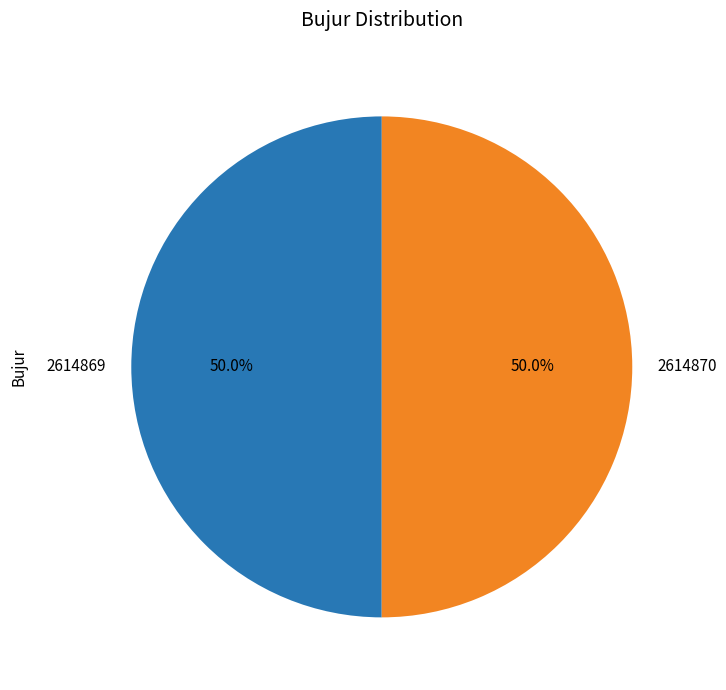

What is the ratio of the value at 2614870 to the value at 2614869?

1.0